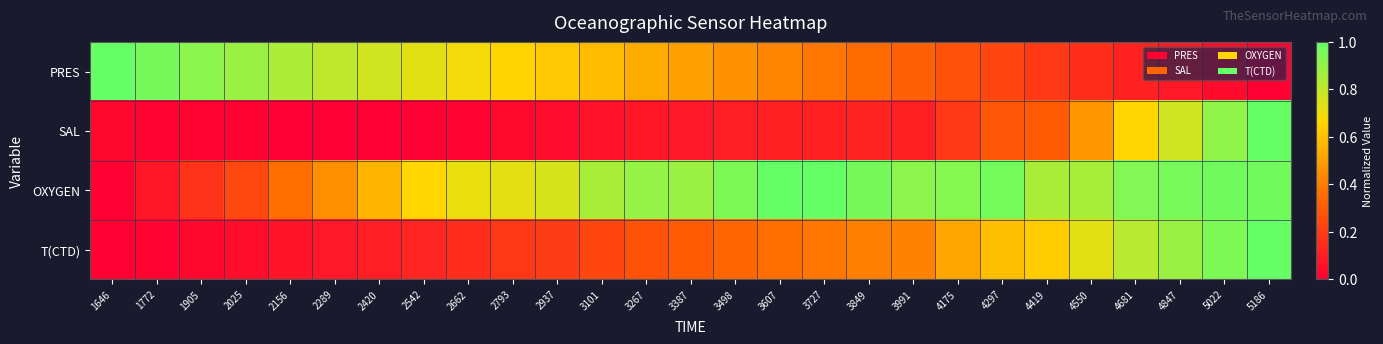

Reading right to left, what are all the values shown in this chart?

PRES: 5186=0.0	5022=0.0	4847=0.1	4681=0.1	4550=0.2	4419=0.2	4297=0.2	4175=0.3	3991=0.3	3849=0.4	3727=0.4	3607=0.4	3498=0.5	3387=0.5	3267=0.5	3101=0.6	2937=0.6	2793=0.7	2662=0.7	2542=0.7	2420=0.8	2289=0.8	2156=0.8	2025=0.9	1905=0.9	1772=1.0	1646=1.0
SAL: 5186=1.0	5022=0.9	4847=0.8	4681=0.7	4550=0.5	4419=0.3	4297=0.3	4175=0.2	3991=0.1	3849=0.1	3727=0.1	3607=0.1	3498=0.1	3387=0.1	3267=0.1	3101=0.1	2937=0.0	2793=0.0	2662=0.0	2542=0.0	2420=0.0	2289=0.0	2156=0.0	2025=0.0	1905=0.0	1772=0.0	1646=0.0
OXYGEN: 5186=1.0	5022=1.0	4847=1.0	4681=0.9	4550=0.9	4419=0.8	4297=1.0	4175=0.9	3991=0.9	3849=1.0	3727=1.0	3607=1.0	3498=0.9	3387=0.9	3267=0.9	3101=0.9	2937=0.8	2793=0.7	2662=0.7	2542=0.7	2420=0.6	2289=0.5	2156=0.4	2025=0.2	1905=0.2	1772=0.1	1646=0.0
T(CTD): 5186=1.0	5022=0.9	4847=0.9	4681=0.8	4550=0.7	4419=0.6	4297=0.6	4175=0.5	3991=0.4	3849=0.4	3727=0.4	3607=0.4	3498=0.3	3387=0.3	3267=0.3	3101=0.2	2937=0.2	2793=0.2	2662=0.1	2542=0.1	2420=0.1	2289=0.1	2156=0.1	2025=0.0	1905=0.0	1772=0.0	1646=0.0